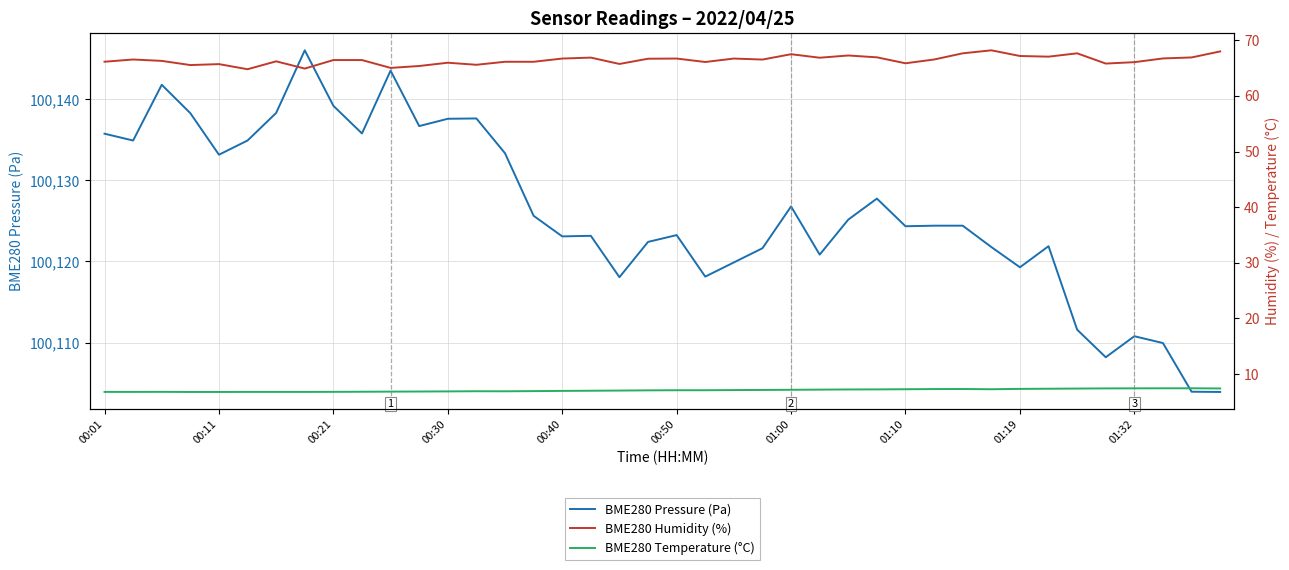

What is the minimum value for BME280 Pressure (Pa)?

100103.9